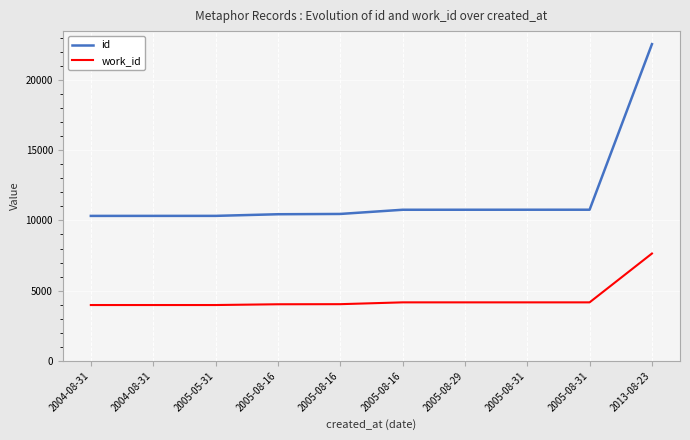

At which label does id reach its minimum?

2004-08-31